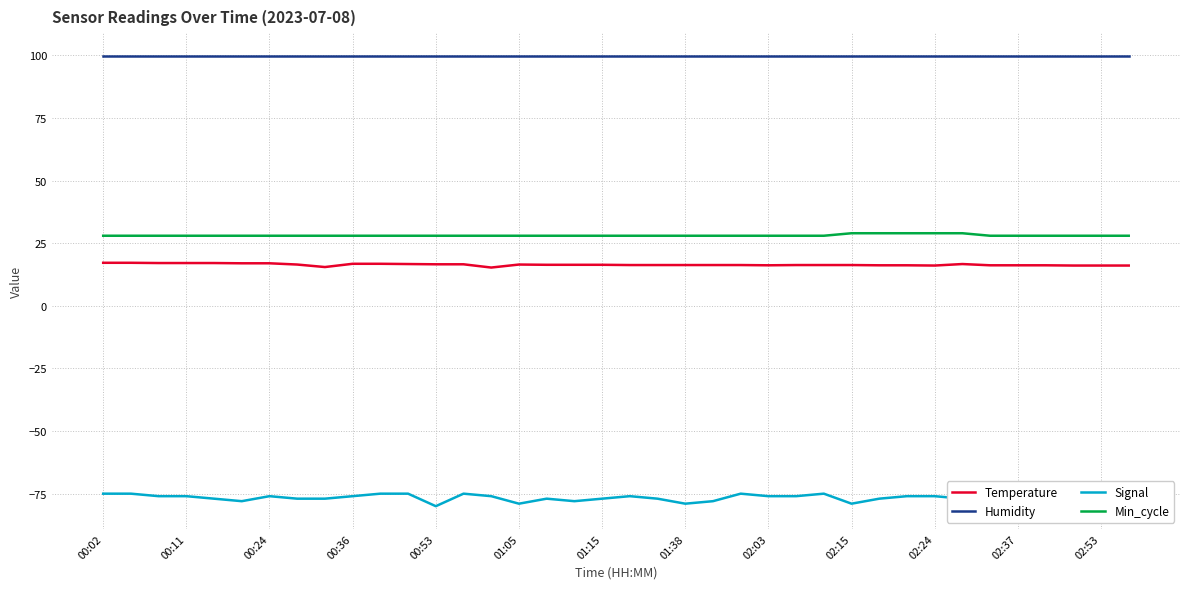

Which series has the widest spread of values?

Signal